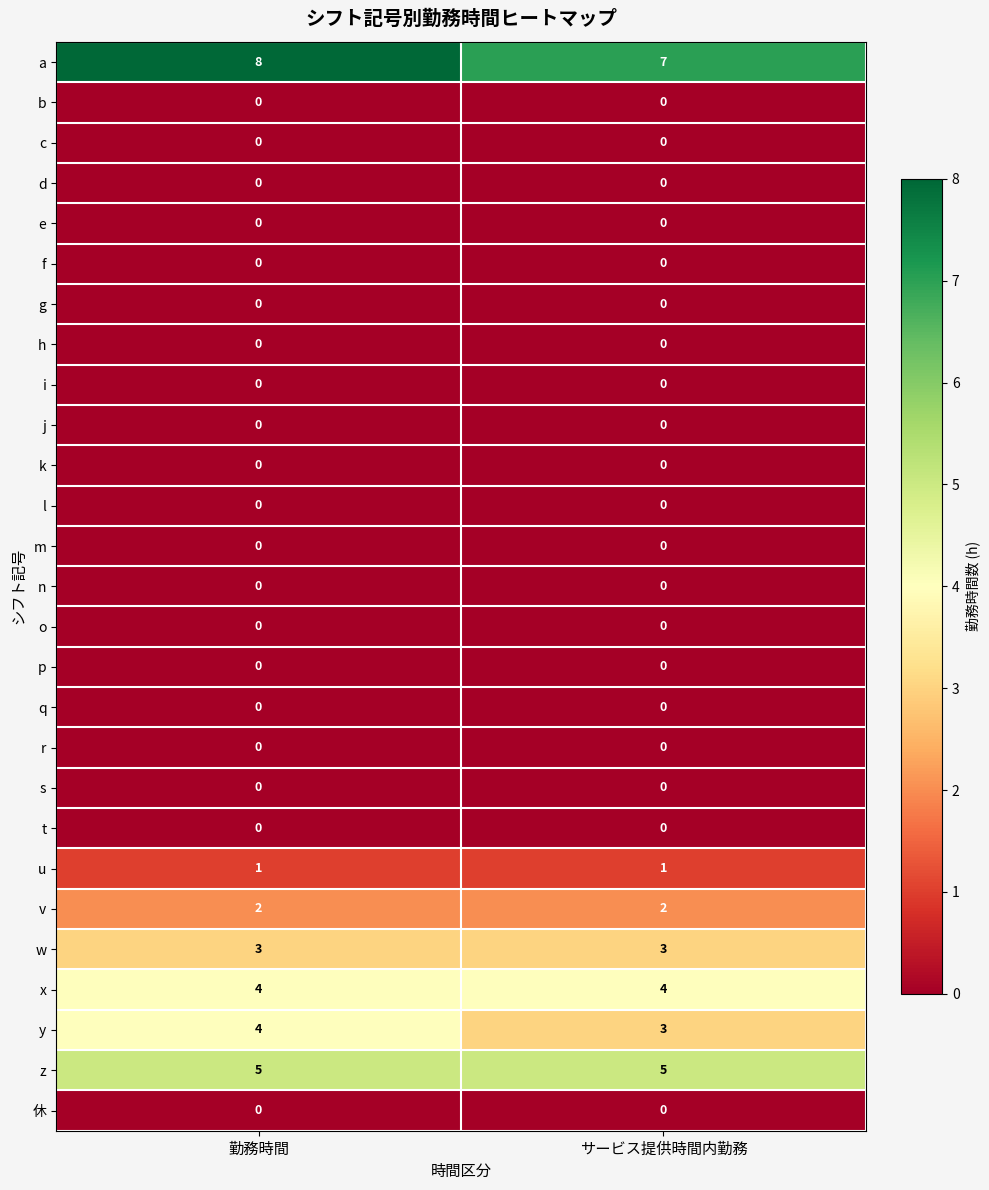

How many data points does each series have?

2